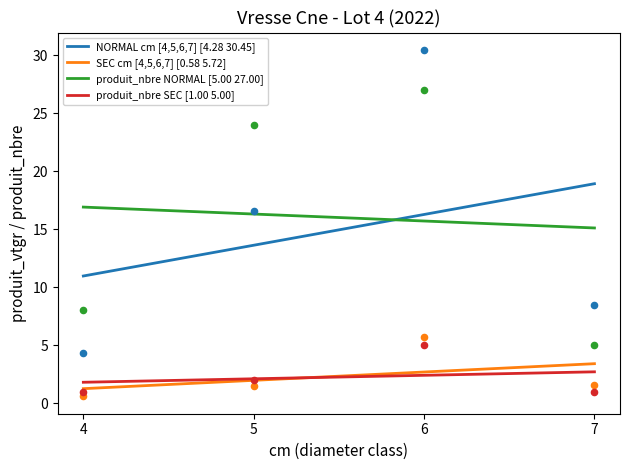

Which series reaches the maximum Y coordinate?

NORMAL cm [4,5,6,7]